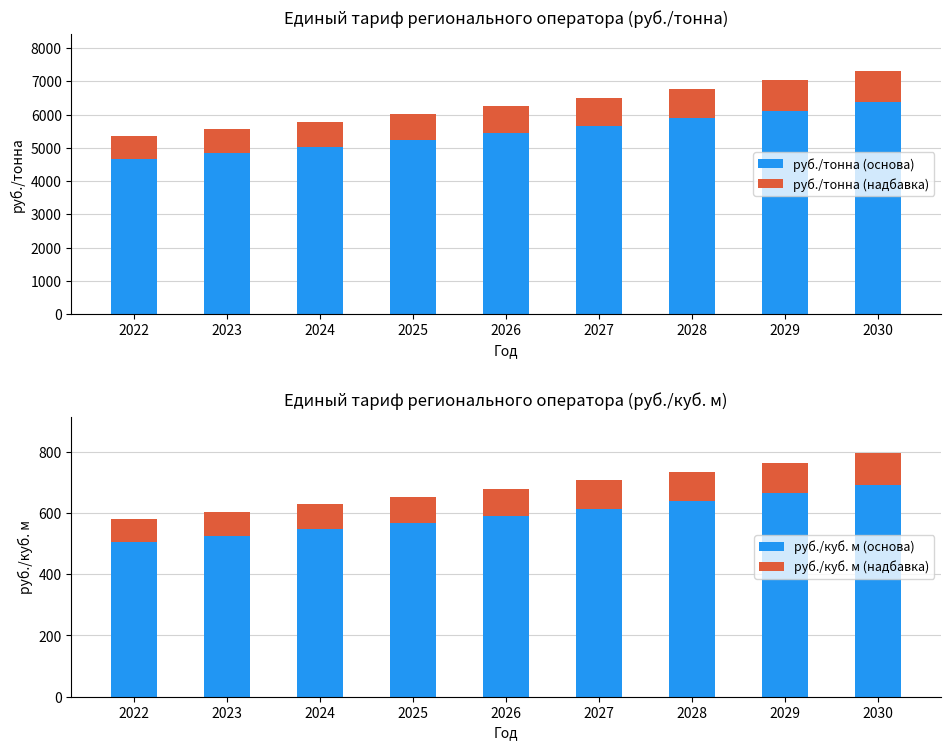

What is the value of the руб./тонна (основа) bar at the 9th from the left?

6368.5